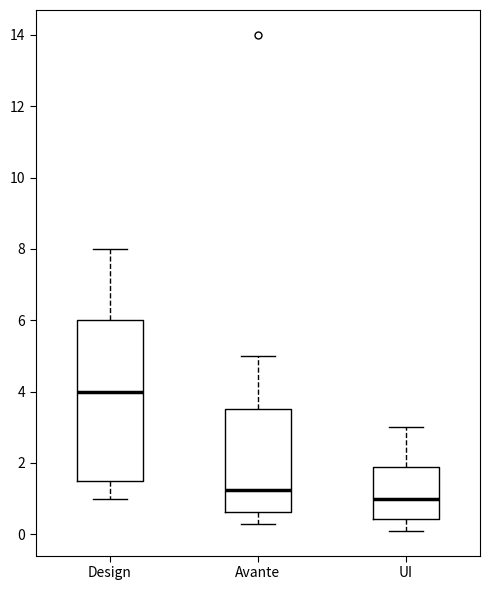

Which box is the tallest, from its lower edge to its upper edge?

Design